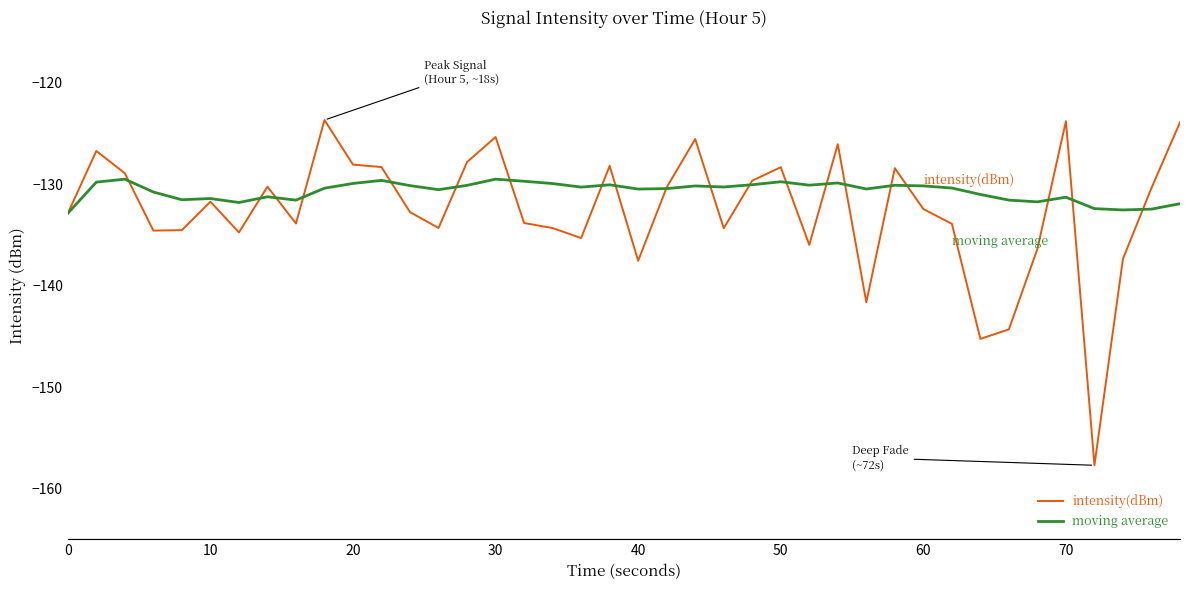

List the series in order of their peak value, lowest first.

moving average, intensity(dBm)